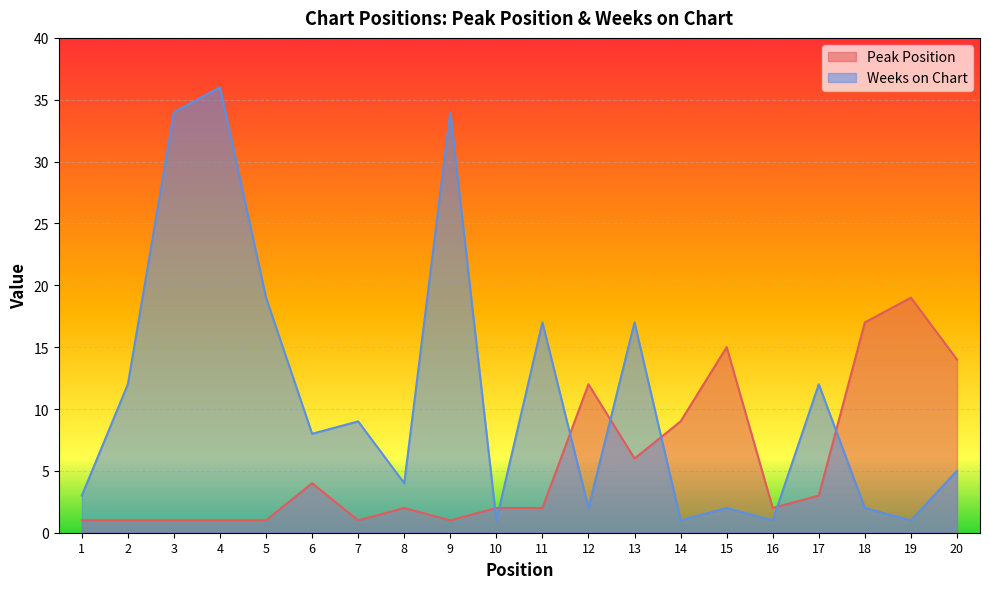

In Weeks on Chart, how many points are higher than both neighbors (excluding endpoints)?

7